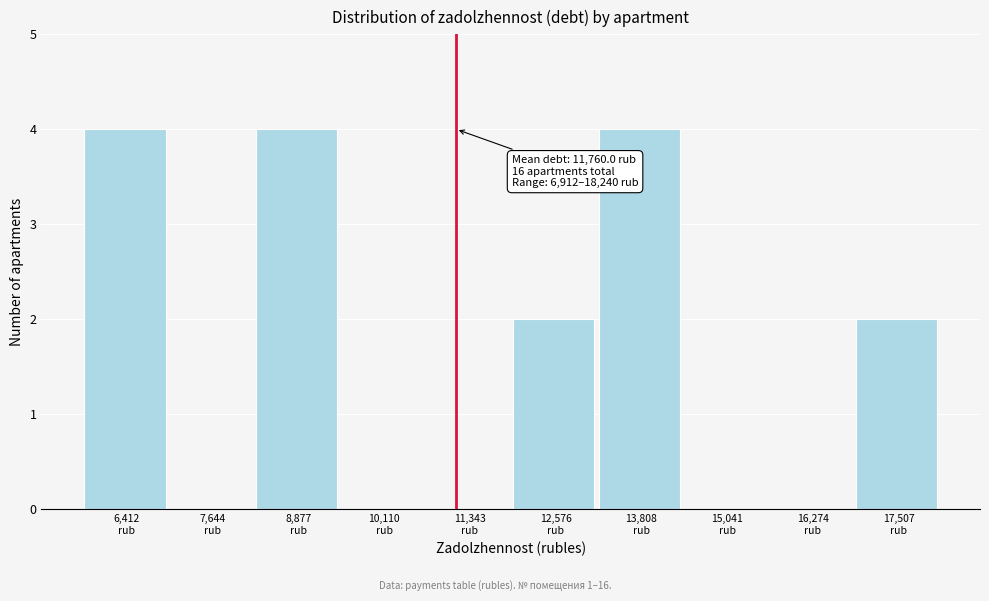

What is the greatest value displayed?

4